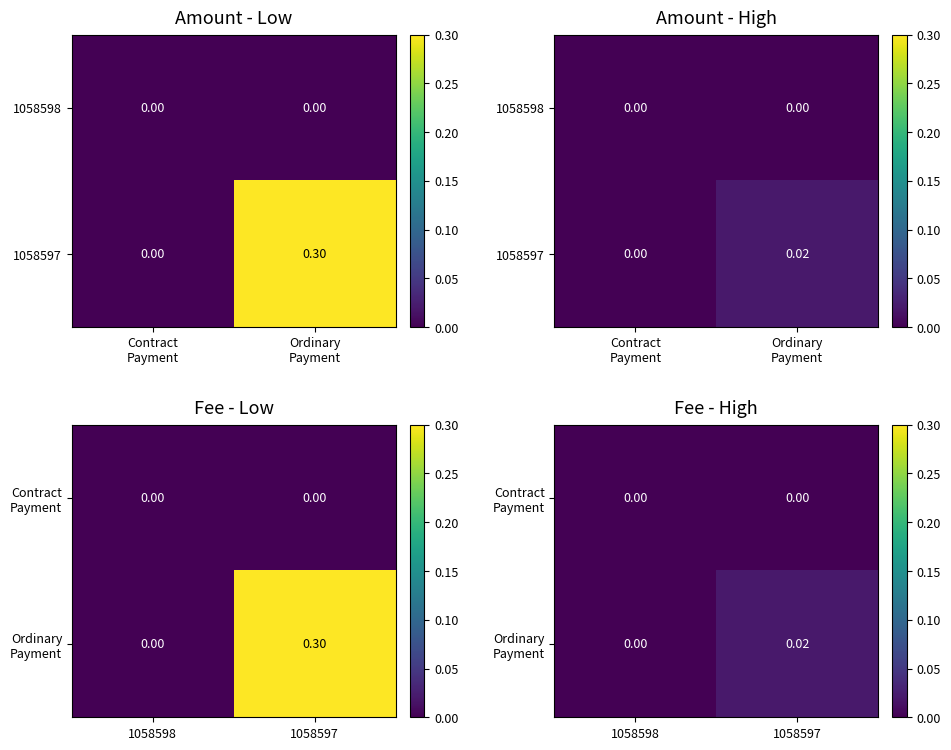

Between 1058598 and 1058597, which series saw the biggest shift?

Ordinary Payment